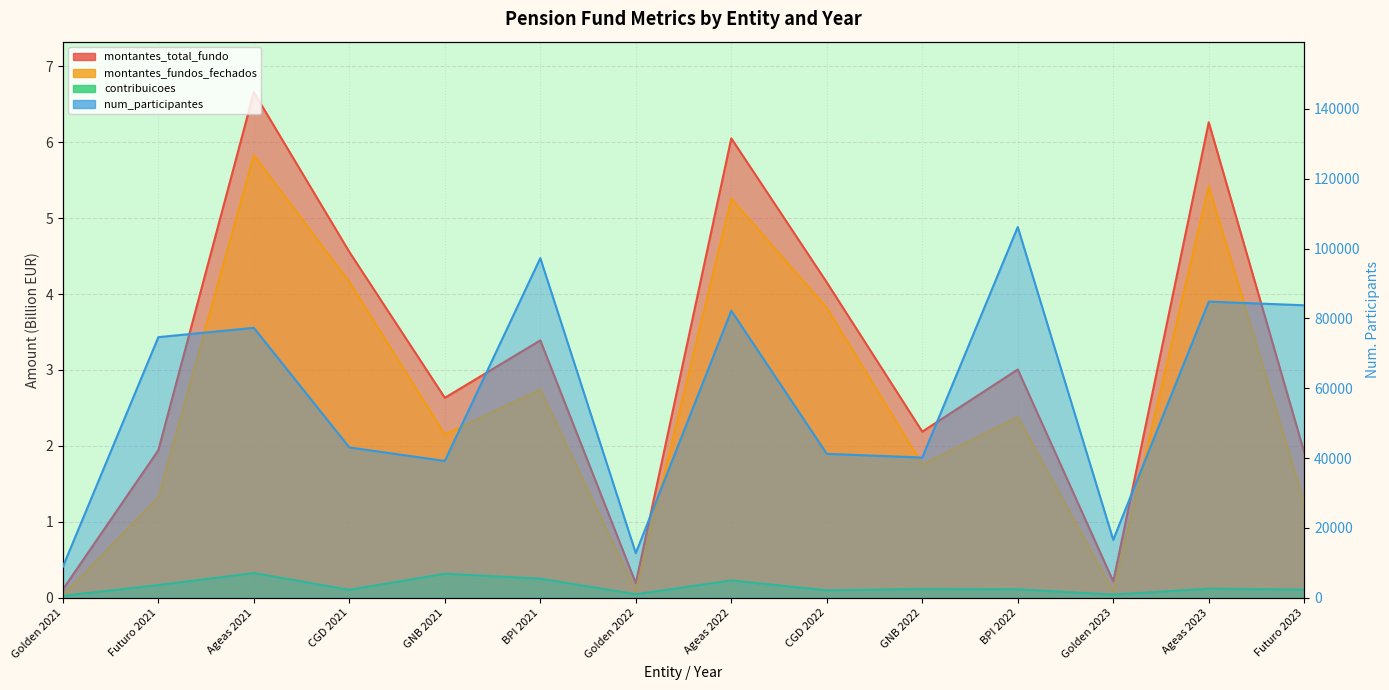

Where is num_participantes nearest to the value 57514?

CGD 2021